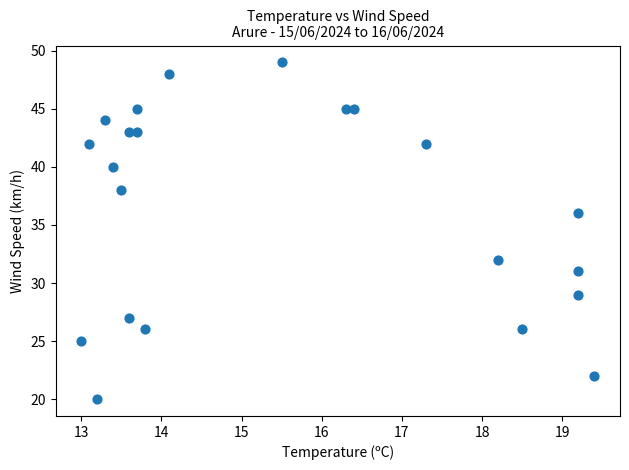

What is the range of Y values (max minus min)?

29